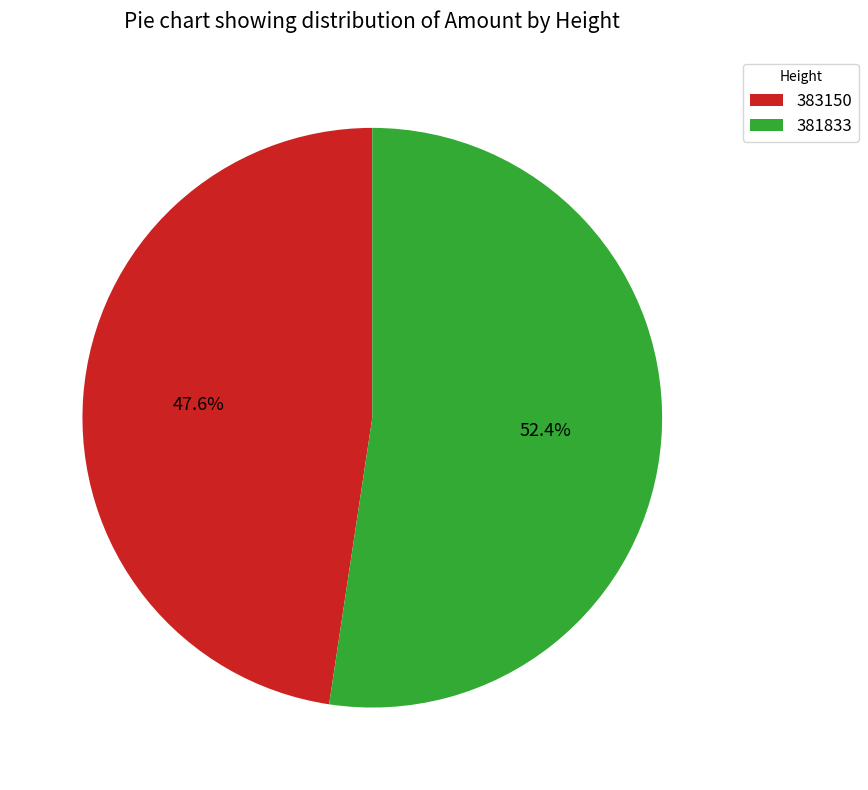

What portion of the pie excludes 381833?

47.6%